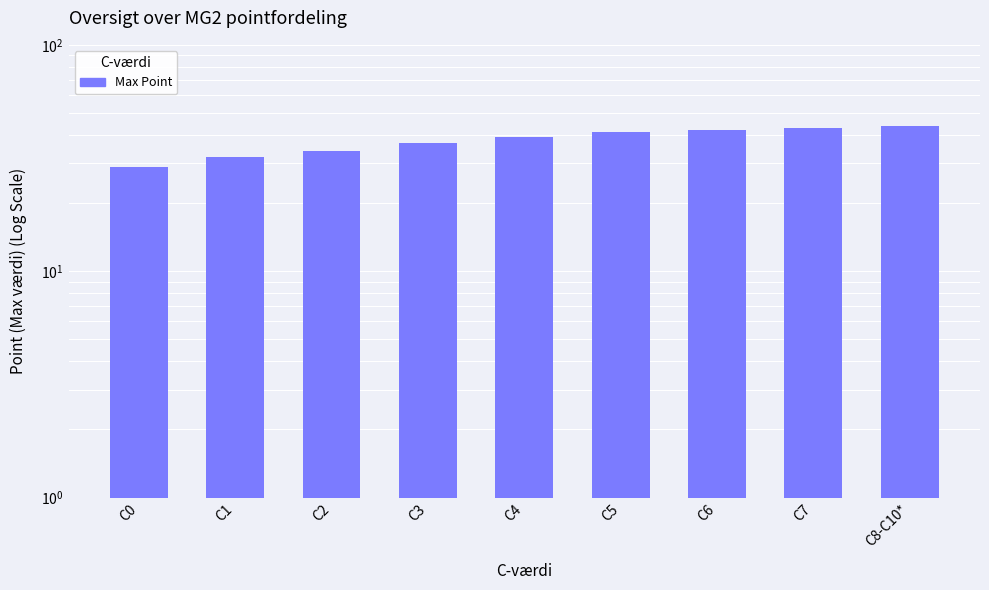

List the labels in order of value, smallest first.

C0, C1, C2, C3, C4, C5, C6, C7, C8-C10*